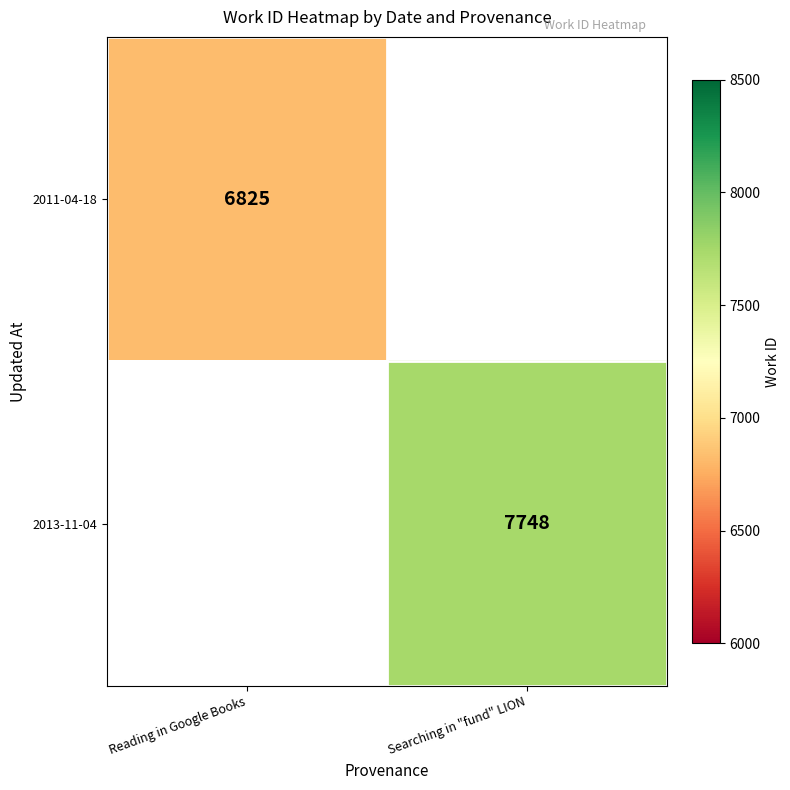

The value of 2013-11-04 at Searching in "fund" LION is 2202. True or false?

False